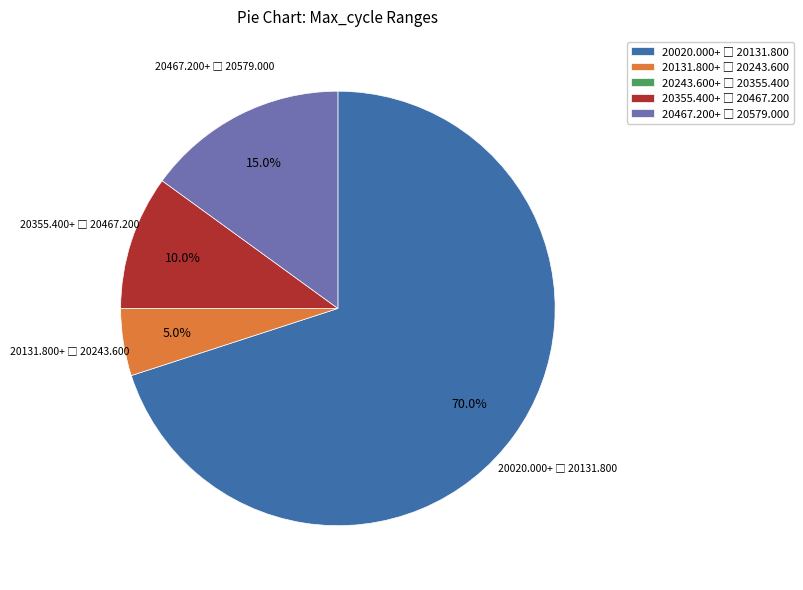

Is there any slice that represents more than half of the pie?

Yes